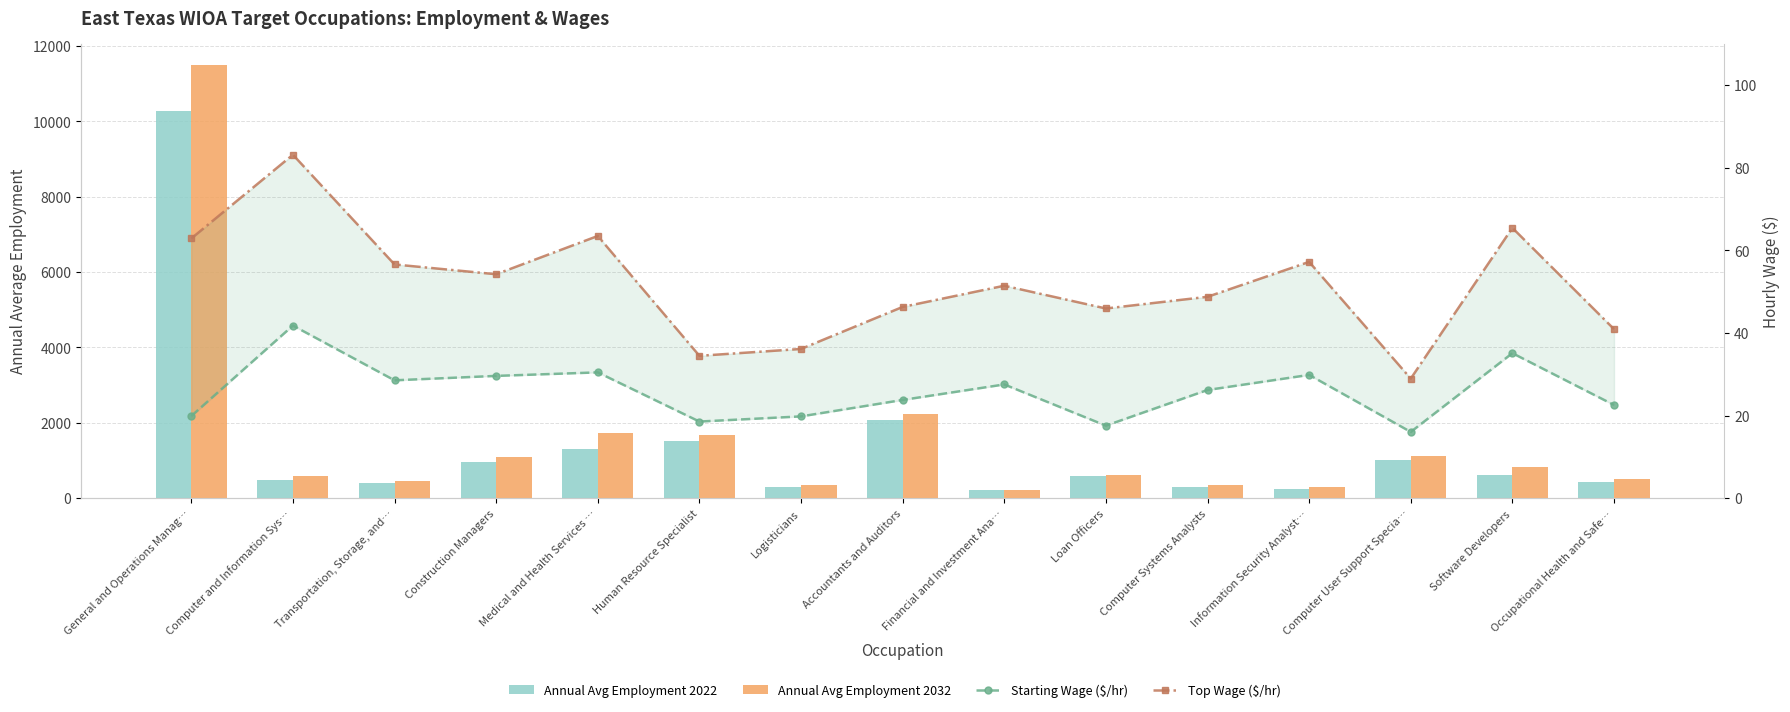

Which series changed the most between Computer and Information Sys… and Medical and Health Services …?

Annual Avg Employment 2032